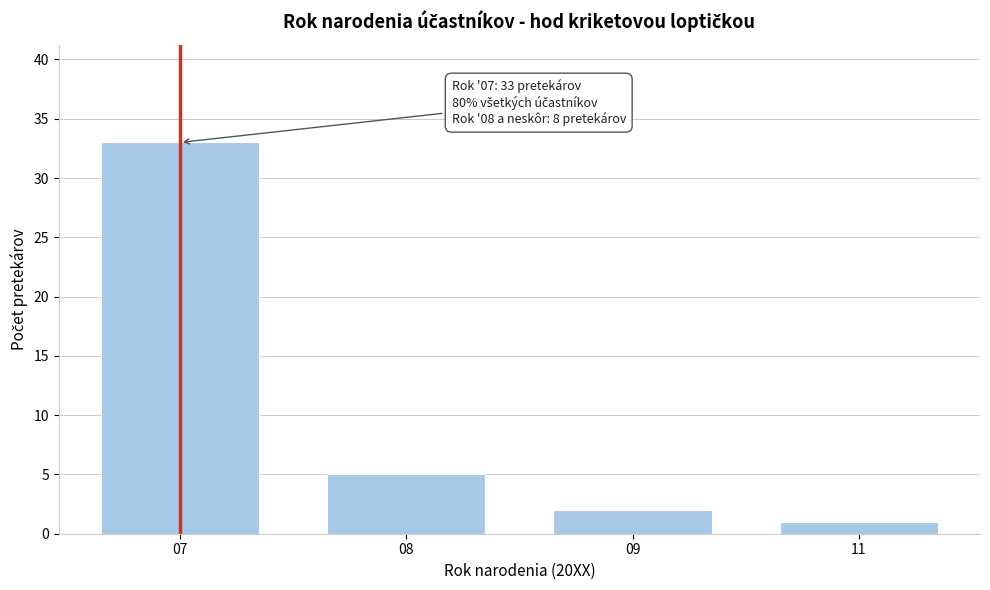

Reading left to right, extract all data points from this chart.

07=33	08=5	09=2	11=1